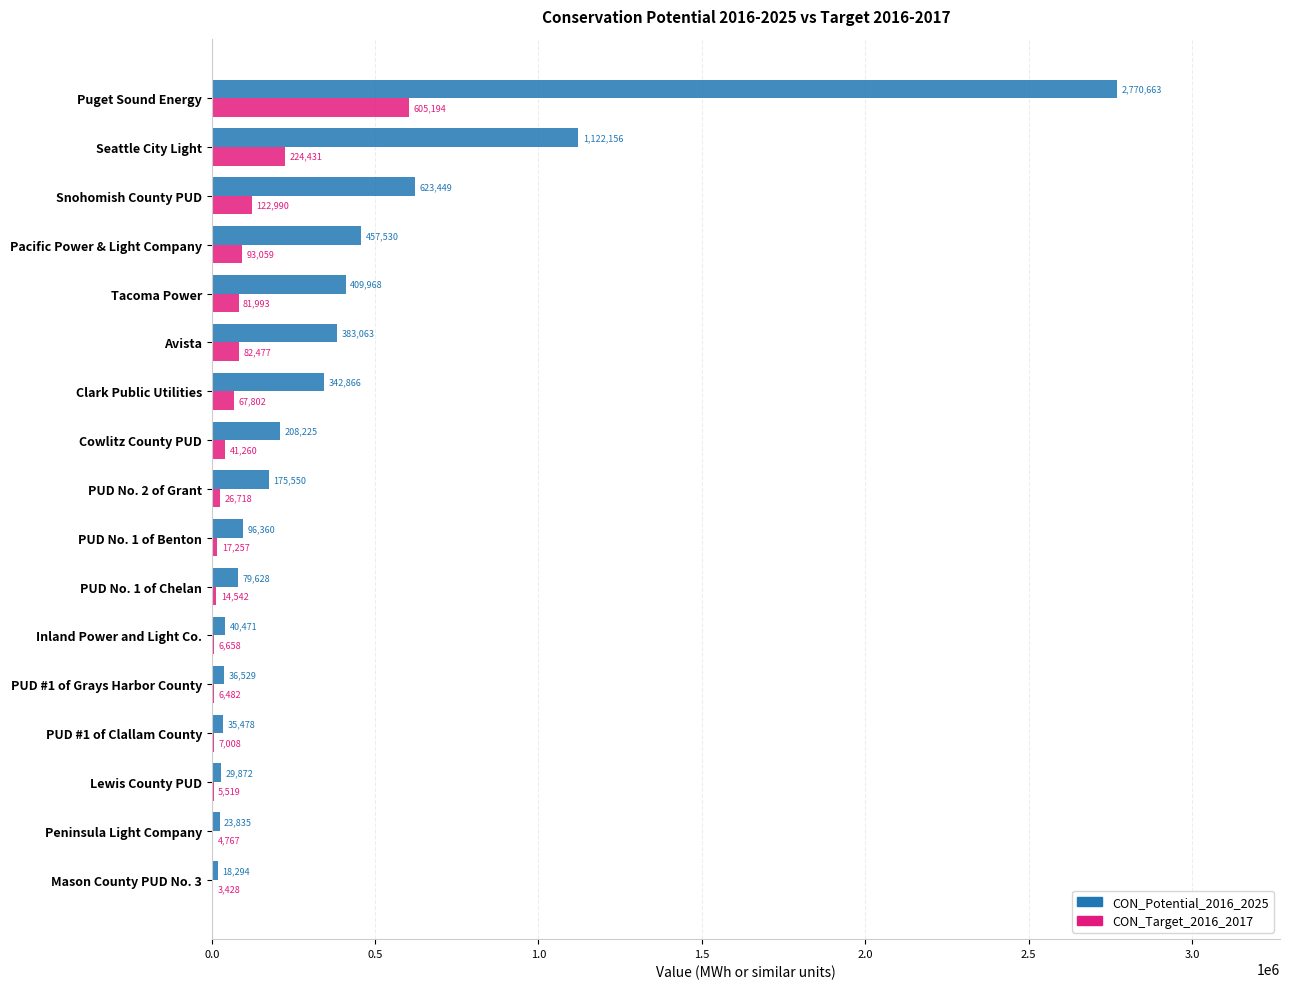

True or false: CON_Potential_2016_2025 has a value of 85954.9 at Avista.

False